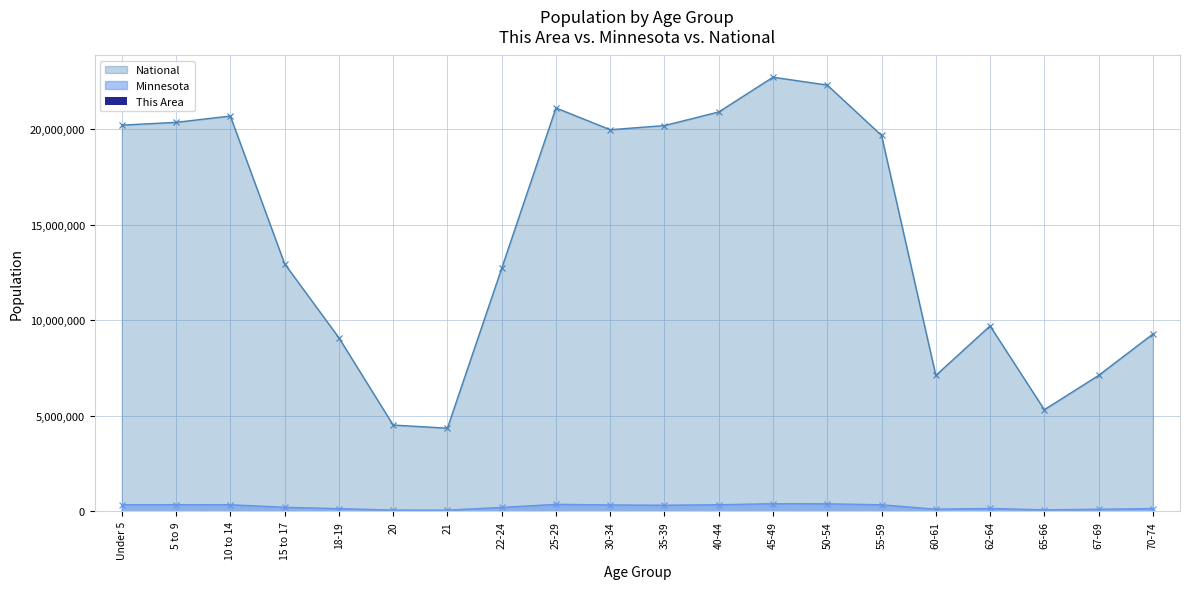

What is the label of the 12th bar from the left?

40-44